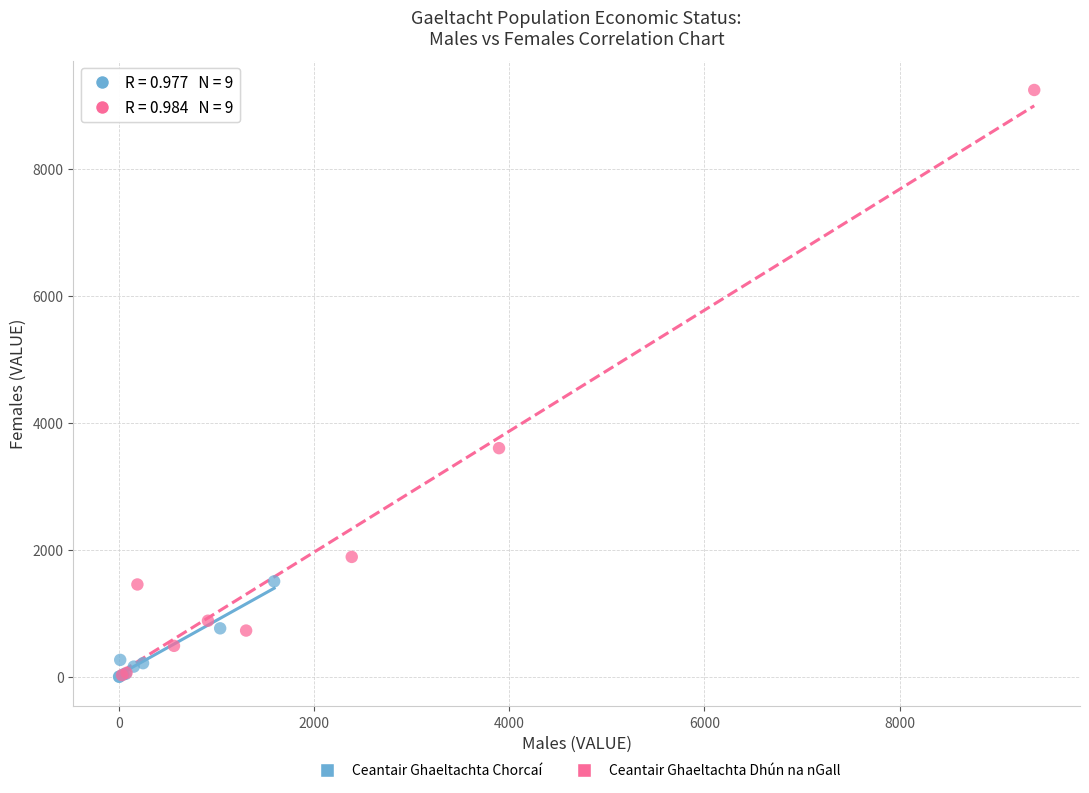

Which series contains the highest Y value?

Ceantair Ghaeltachta Dhún na nGall